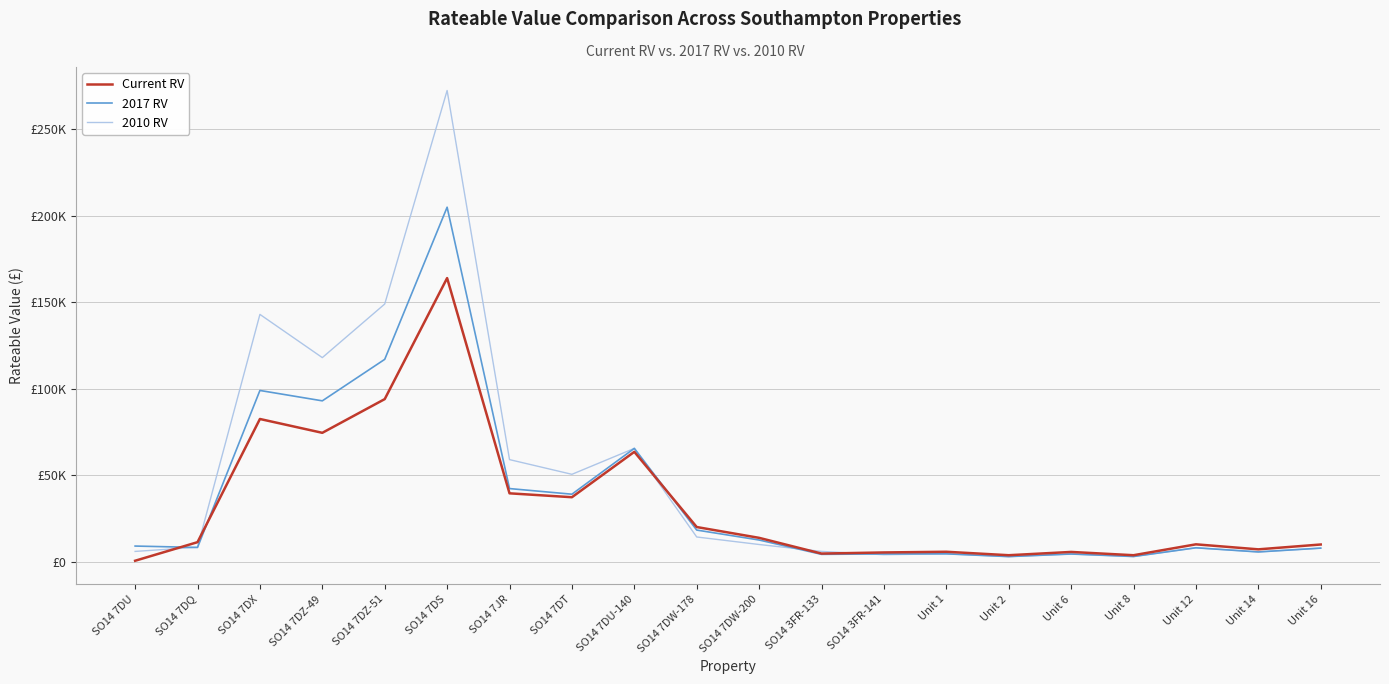

At which label is 2010 RV closest to 137700?

SO14 7DX